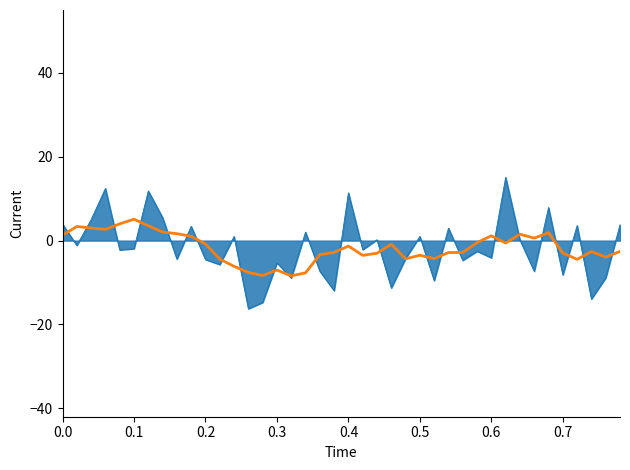

What is the smallest value displayed?

-16.2